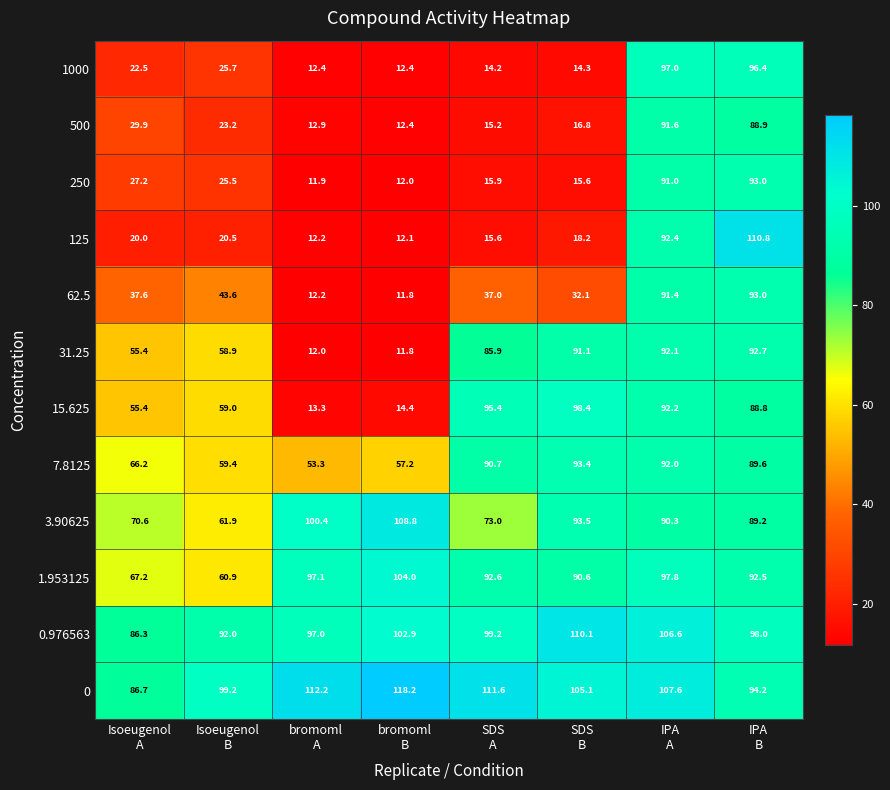

What is the maximum value shown in the chart?

118.2